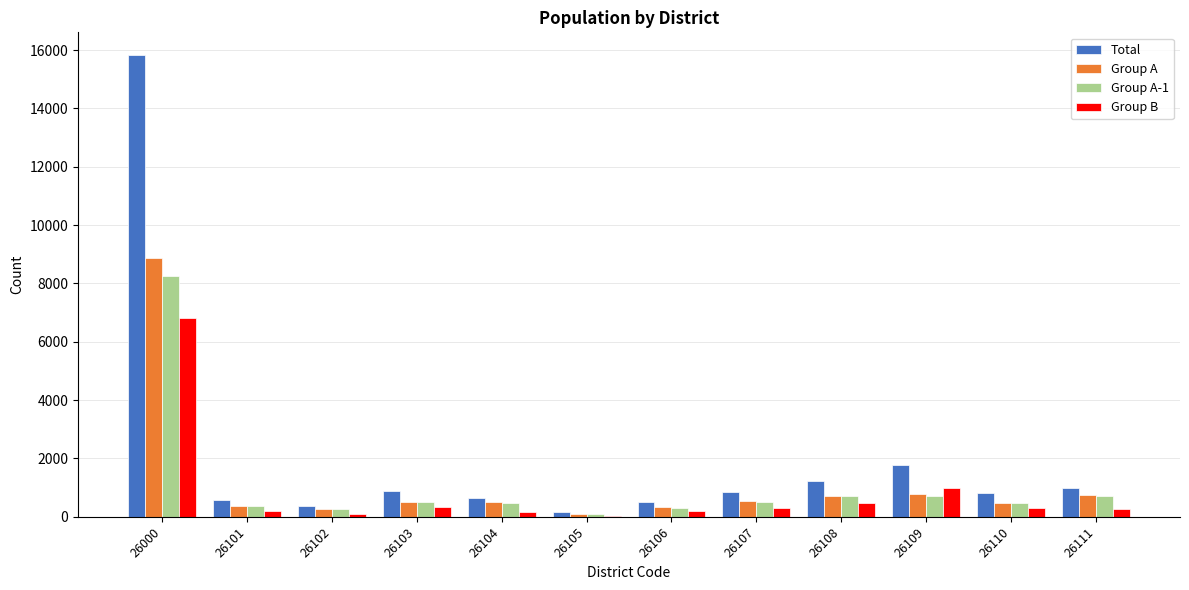

Which category has the highest value in the Total series?

26000